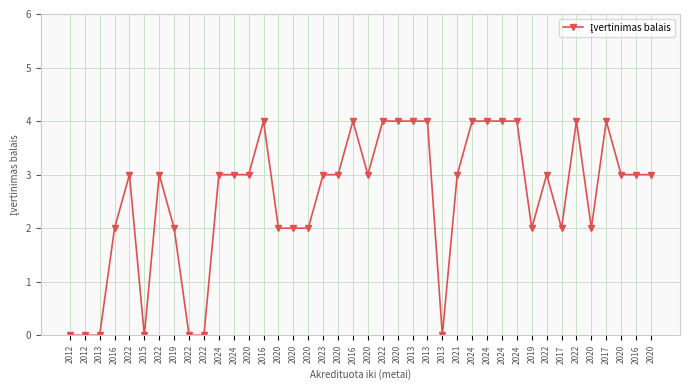

What is the change in value from 2015 to 2020?

+3